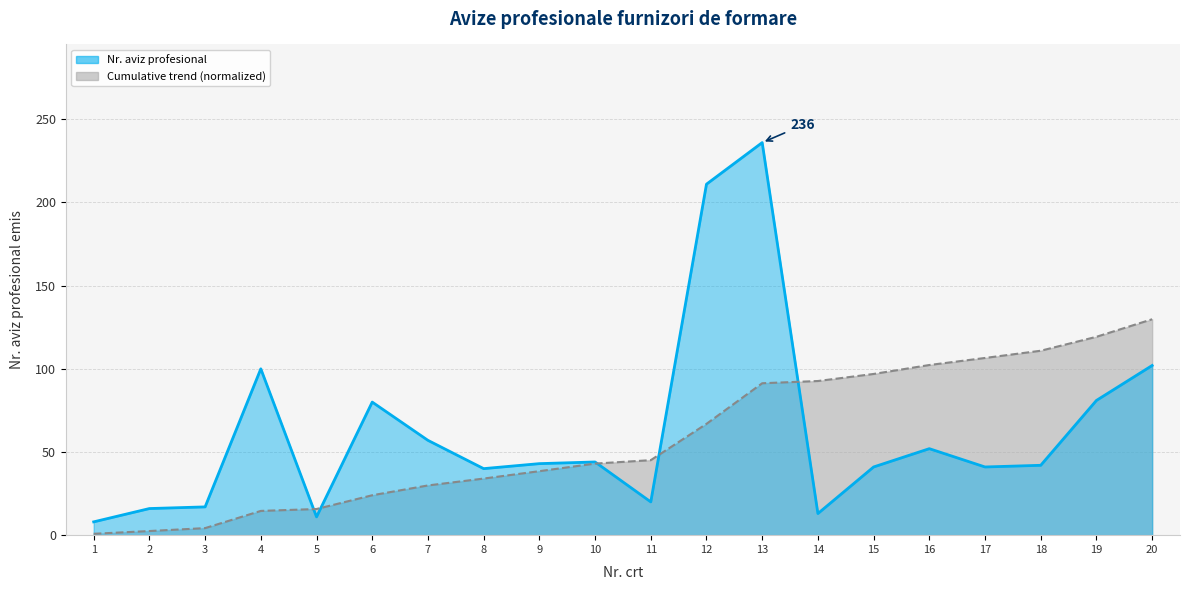

Rank the categories by Nr. crt value from highest to lowest.

20, 19, 18, 17, 16, 15, 14, 13, 12, 11, 10, 9, 8, 7, 6, 5, 4, 3, 2, 1